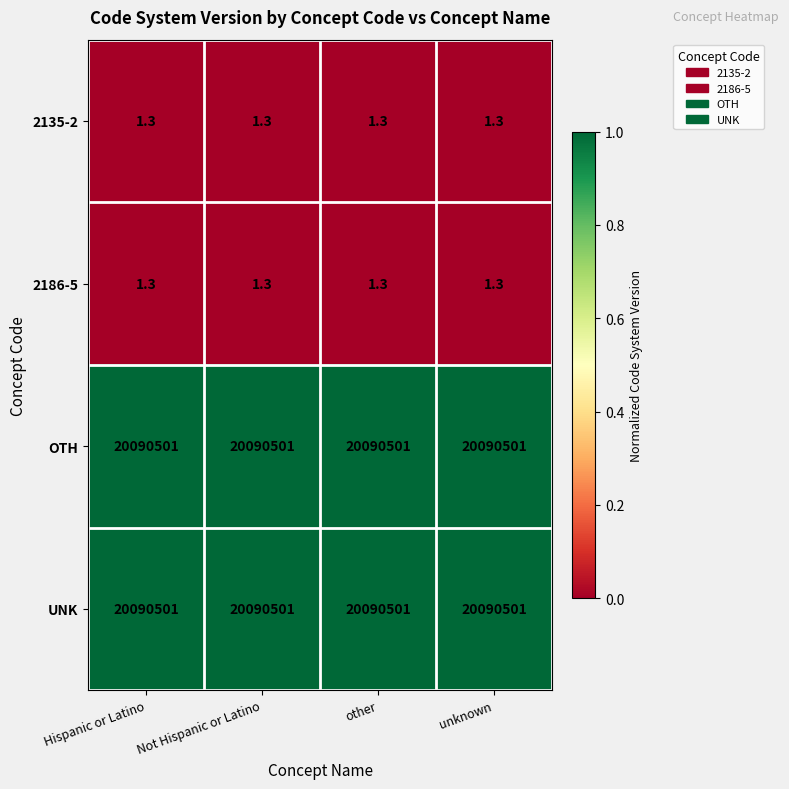

What is the maximum value shown in the chart?

20090501.0